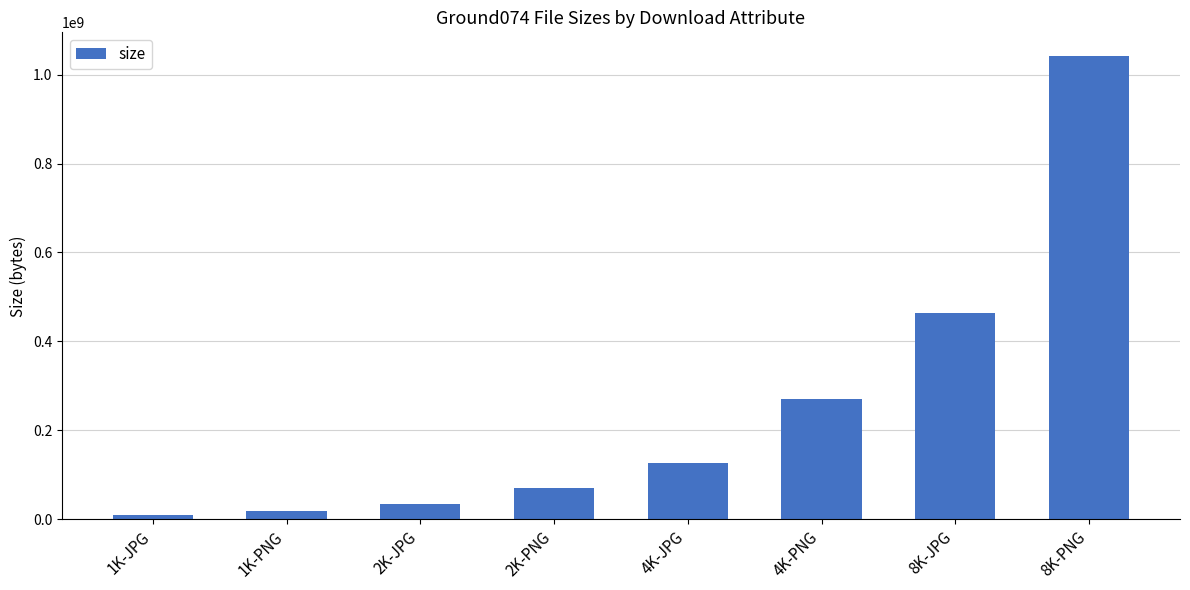

Reading left to right, extract all data points from this chart.

10159209	19161391	34979602	70543058	127498518	270463045	464827477	1042745650